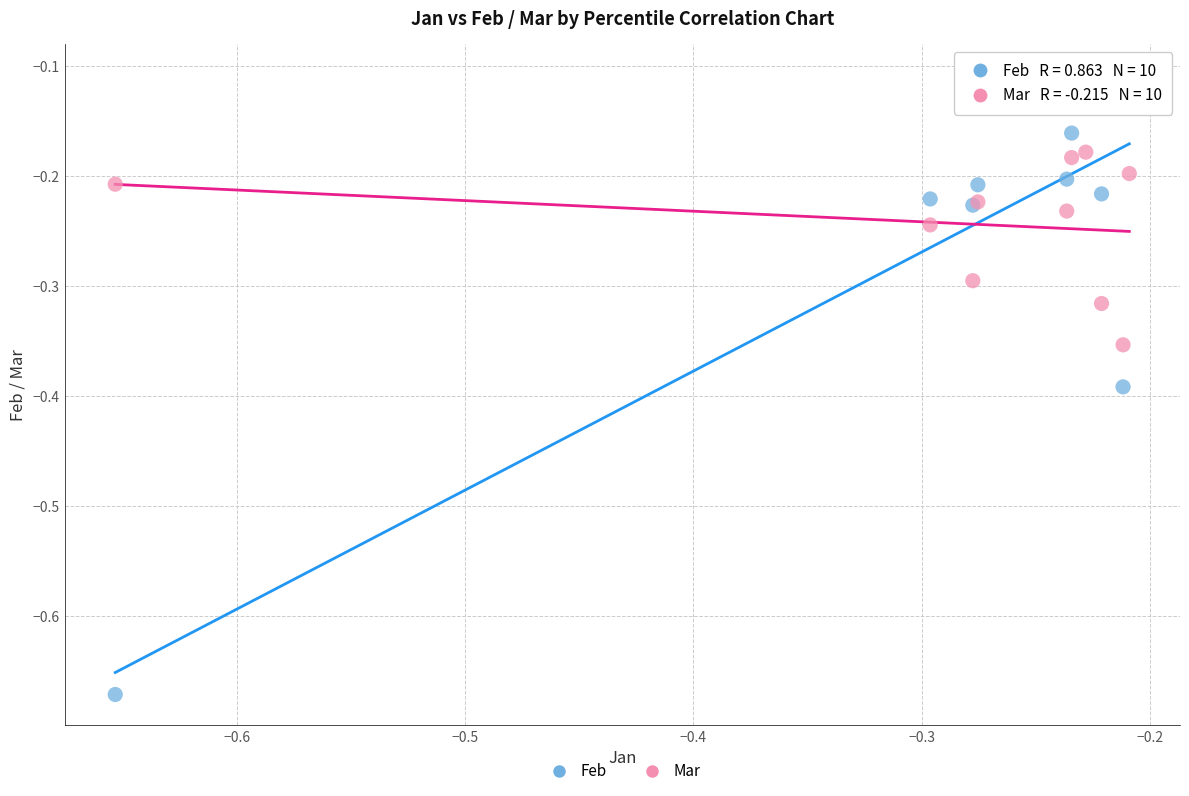

Which series reaches the maximum Y coordinate?

Feb